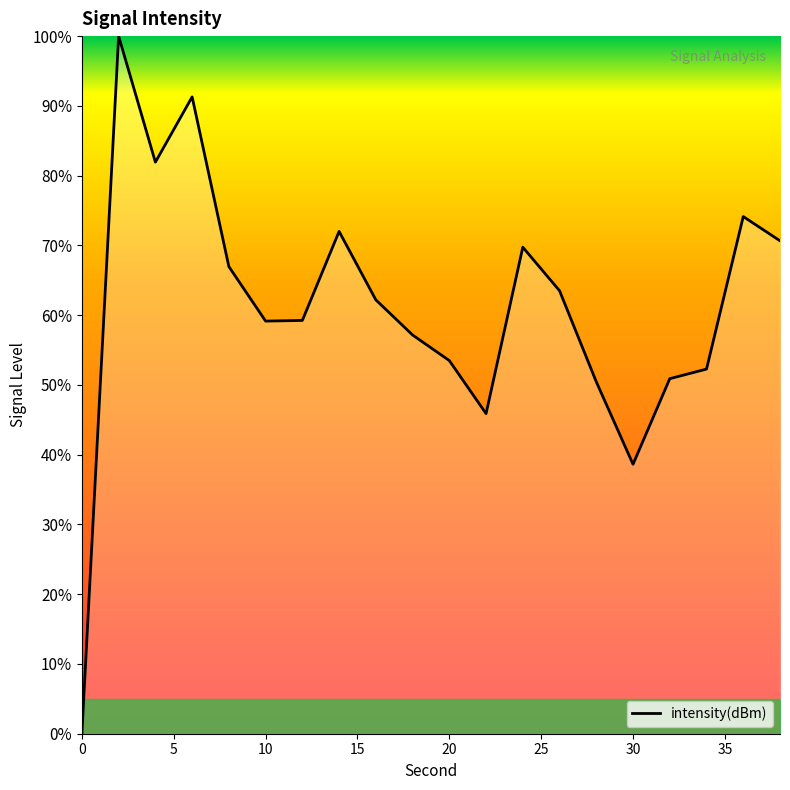

What is the maximum value shown in the chart?

100.0